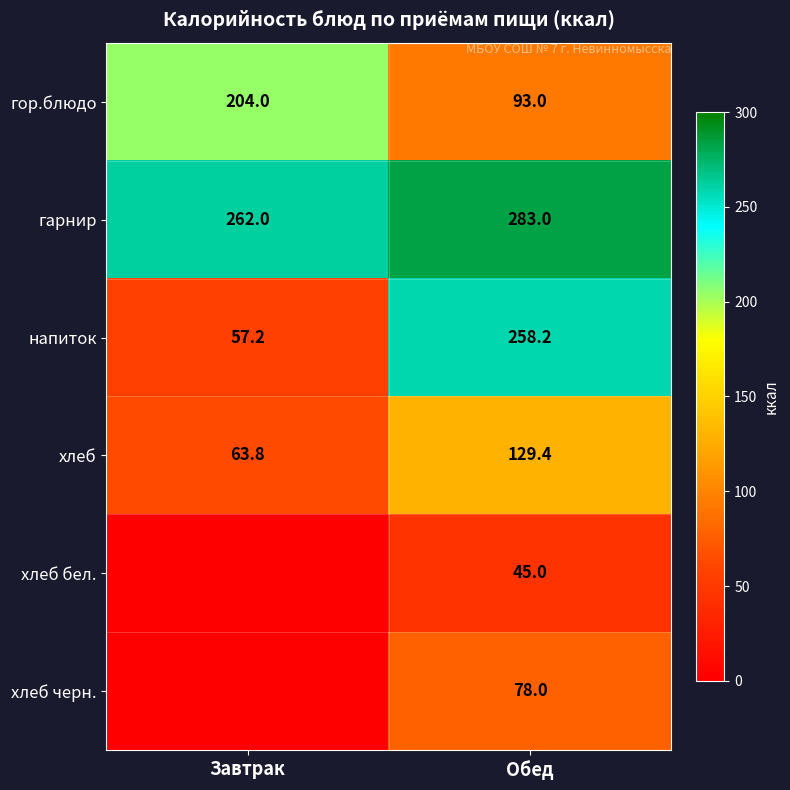

Rank the categories by напиток value from lowest to highest.

Завтрак, Обед